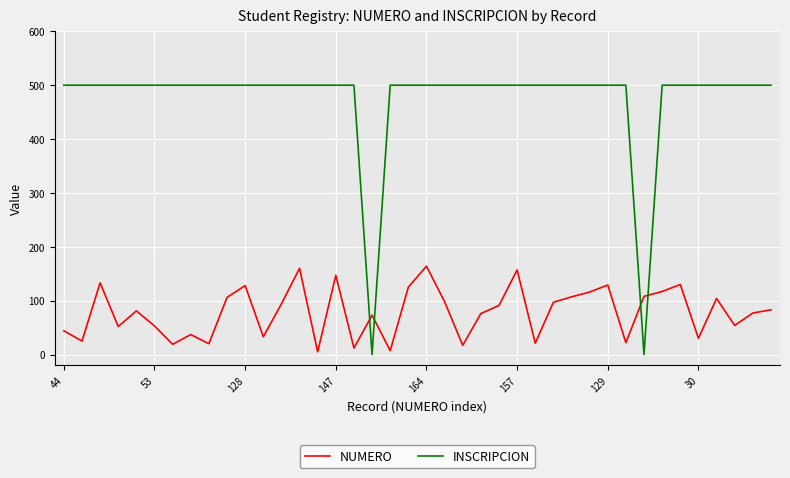

Which series has the largest total across all categories?

INSCRIPCION